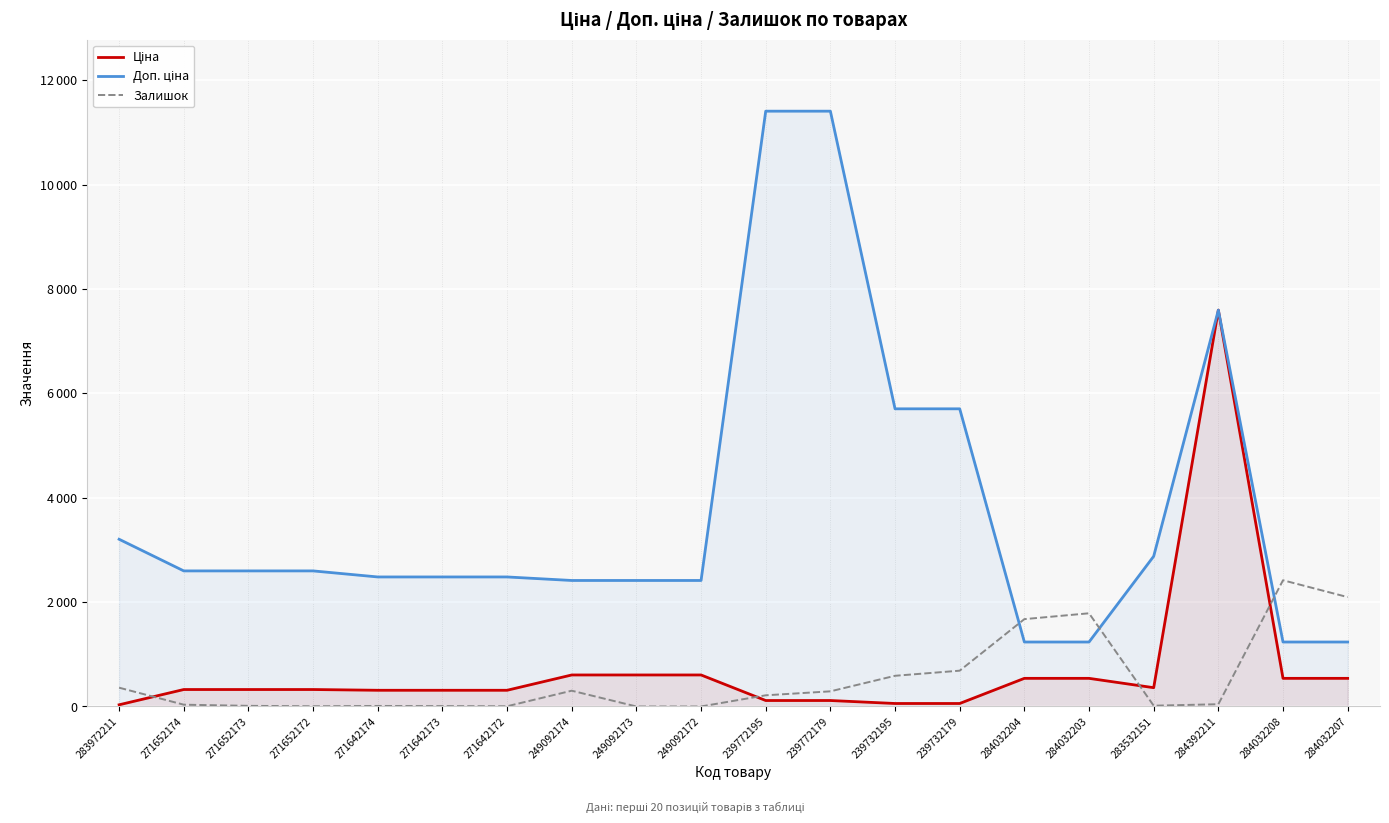

True or false: Залишок and Ціна intersect in this chart.

True